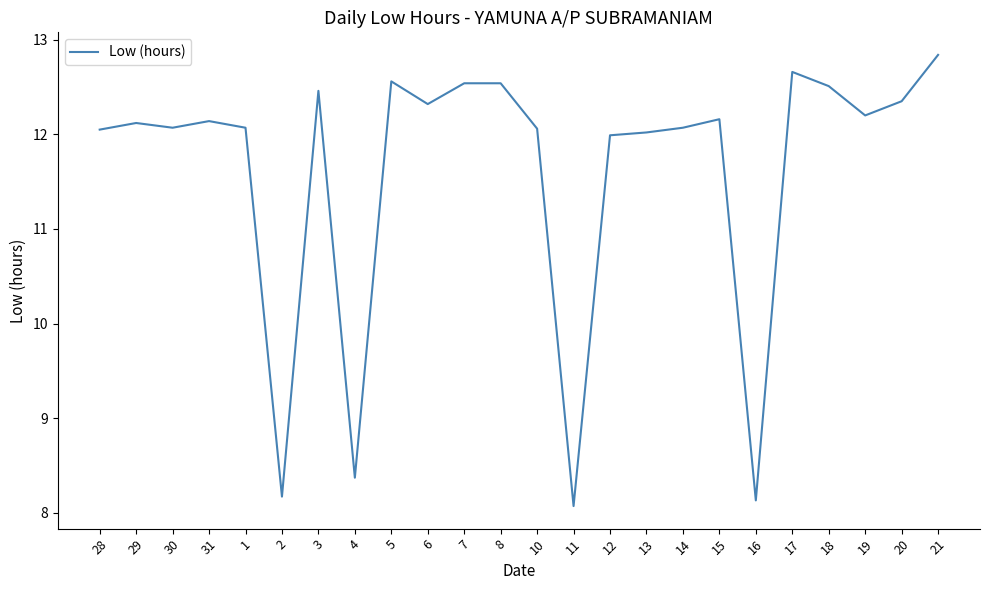

Approximately how many times larger is the value at 17 compared to 11?

1.6